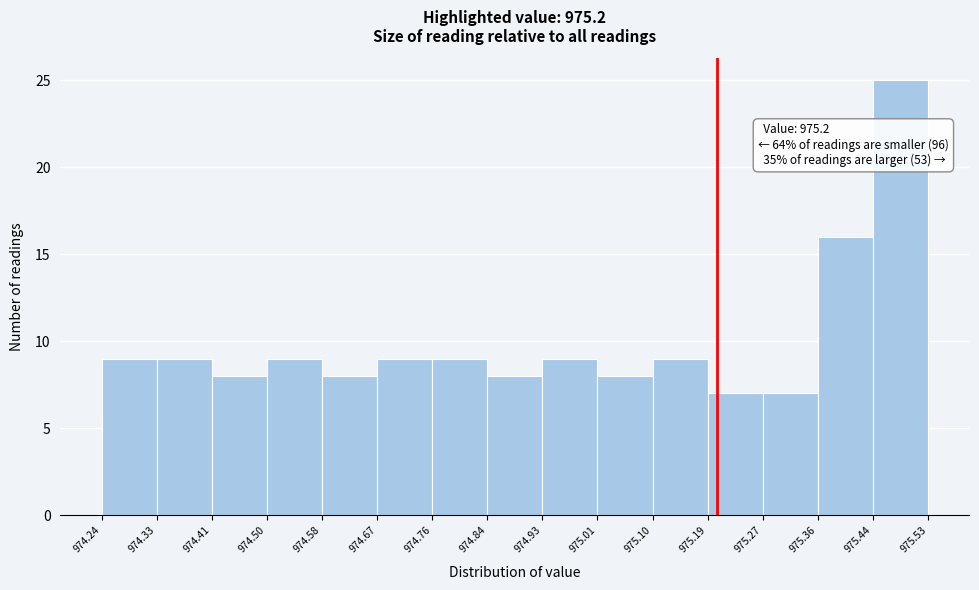

Over which range of the x-axis is the bar tallest?

975.44 to 975.53